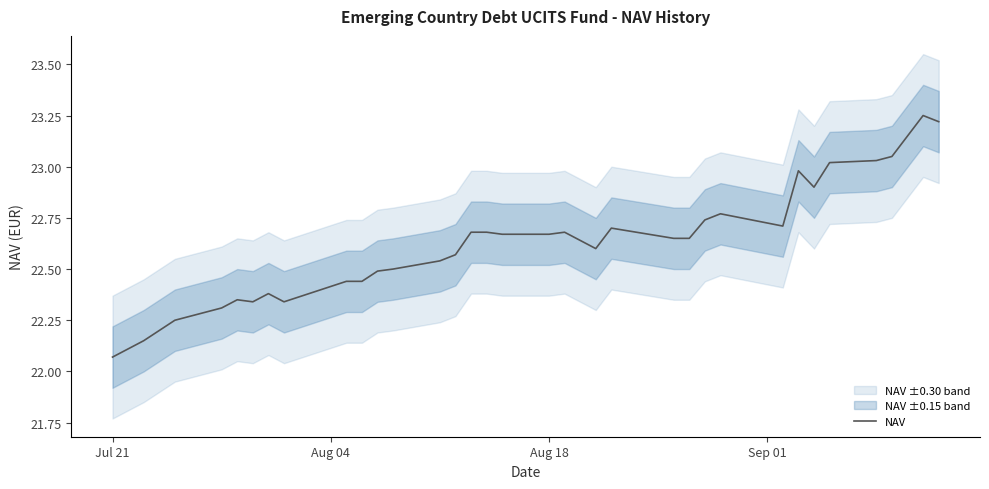

At which label is the value closest to 22?

Jul 21